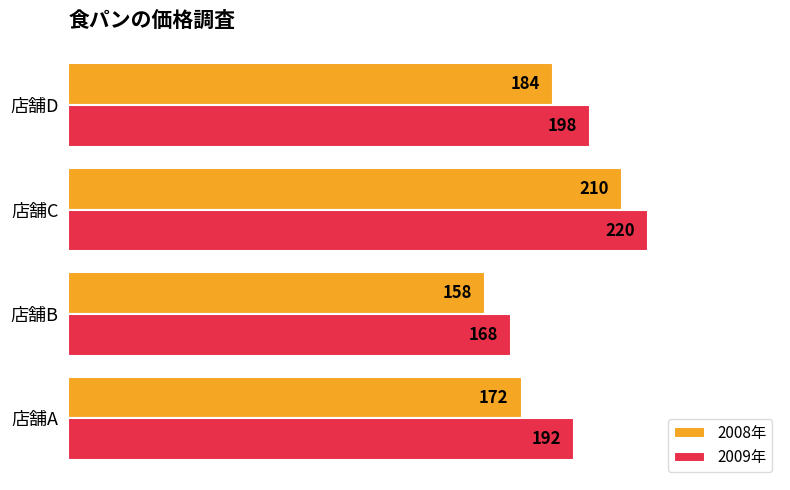

Rank the series by their average value, from highest to lowest.

2009年, 2008年